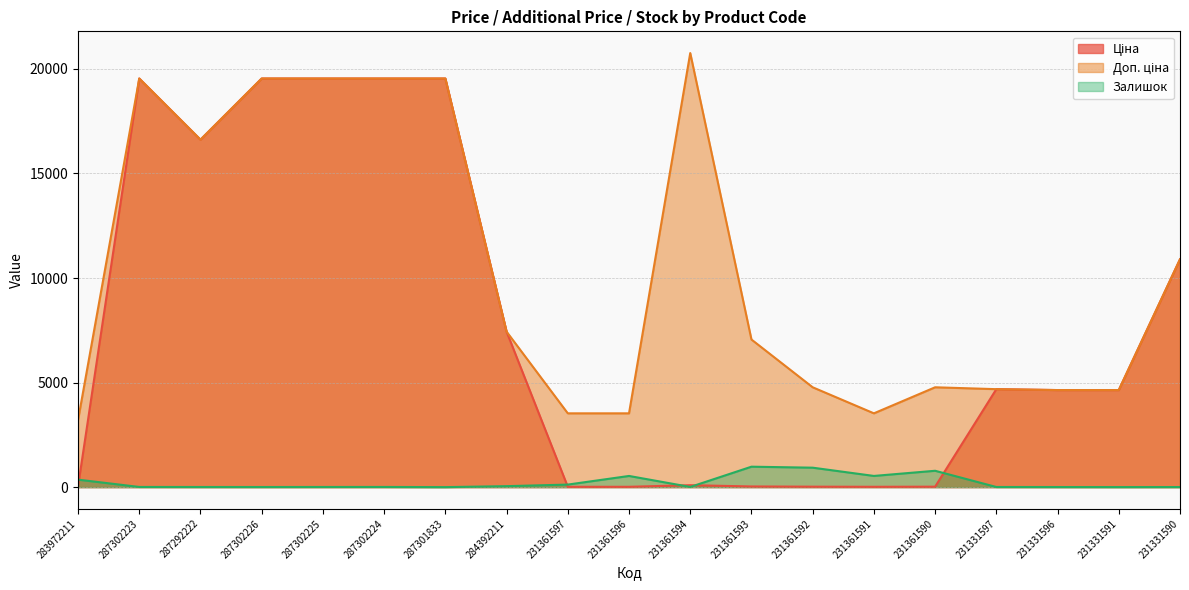

Reading left to right, what are all the values shown in this chart?

Ціна (line): 283972211=32.0	287302223=19542.7	287292222=16618.0	287302226=19542.7	287302225=19542.7	287302224=19542.7	287301833=19542.7	284392211=7436.2	231361597=15.7	231361596=15.7	231361594=92.3	231361593=31.4	231361592=21.2	231361591=15.7	231361590=21.2	231331597=4685.4	231331596=4641.8	231331591=4641.8	231331590=10896.3
Доп. ціна (line): 283972211=3205.0	287302223=19542.7	287292222=16618.0	287302226=19542.7	287302225=19542.7	287302224=19542.7	287301833=19542.7	284392211=7436.2	231361597=3529.0	231361596=3529.0	231361594=20760.8	231361593=7059.0	231361592=4775.0	231361591=3529.0	231361590=4775.0	231331597=4685.0	231331596=4642.0	231331591=4642.0	231331590=10896.3
Залишок (line): 283972211=358.0	287302223=8.0	287292222=6.0	287302226=5.0	287302225=7.0	287302224=8.0	287301833=0.0	284392211=46.0	231361597=121.0	231361596=534.0	231361594=8.0	231361593=977.0	231361592=930.0	231361591=535.0	231361590=782.0	231331597=6.0	231331596=4.0	231331591=2.0	231331590=4.0